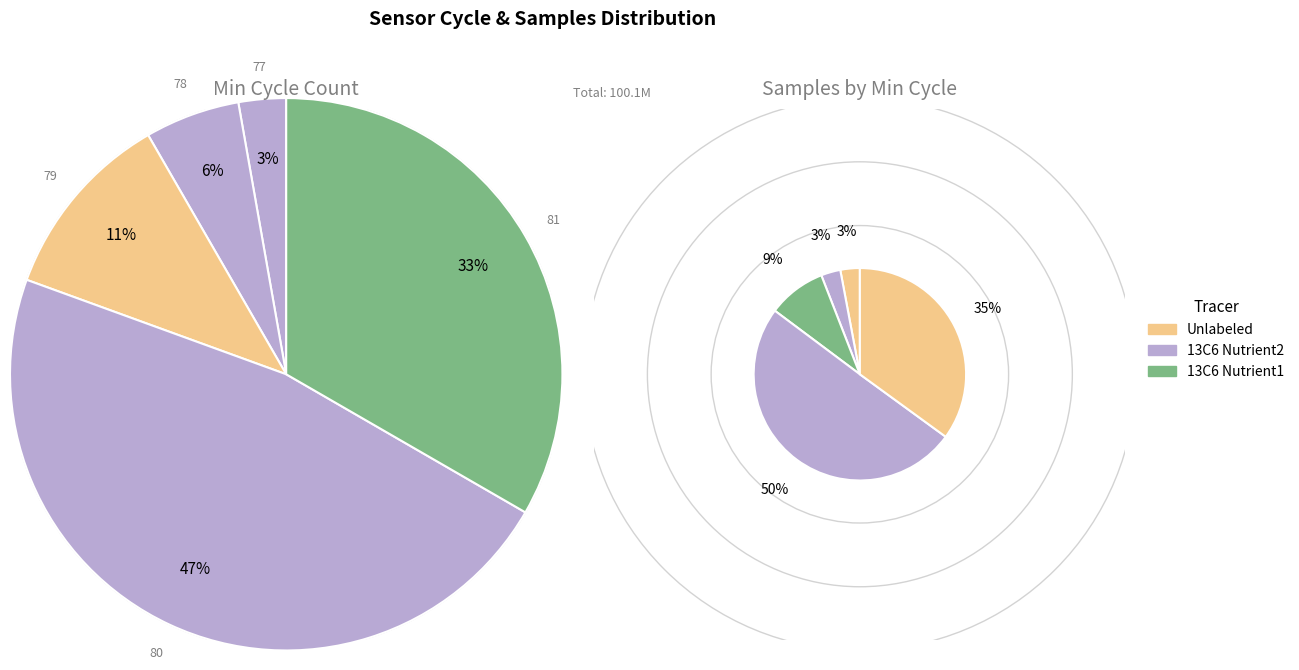

What is the smallest slice in the pie chart?

77